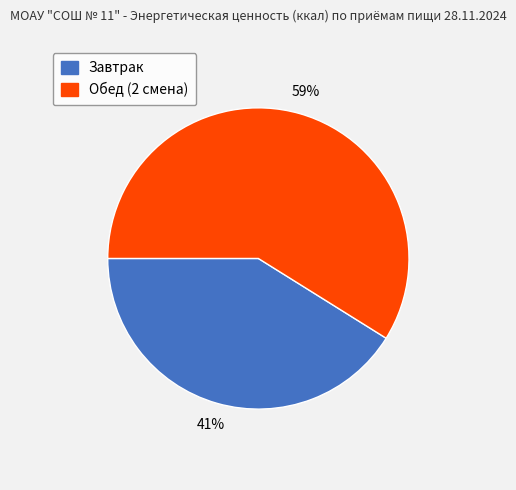

To the nearest percent, what portion does Завтрак represent?

41%